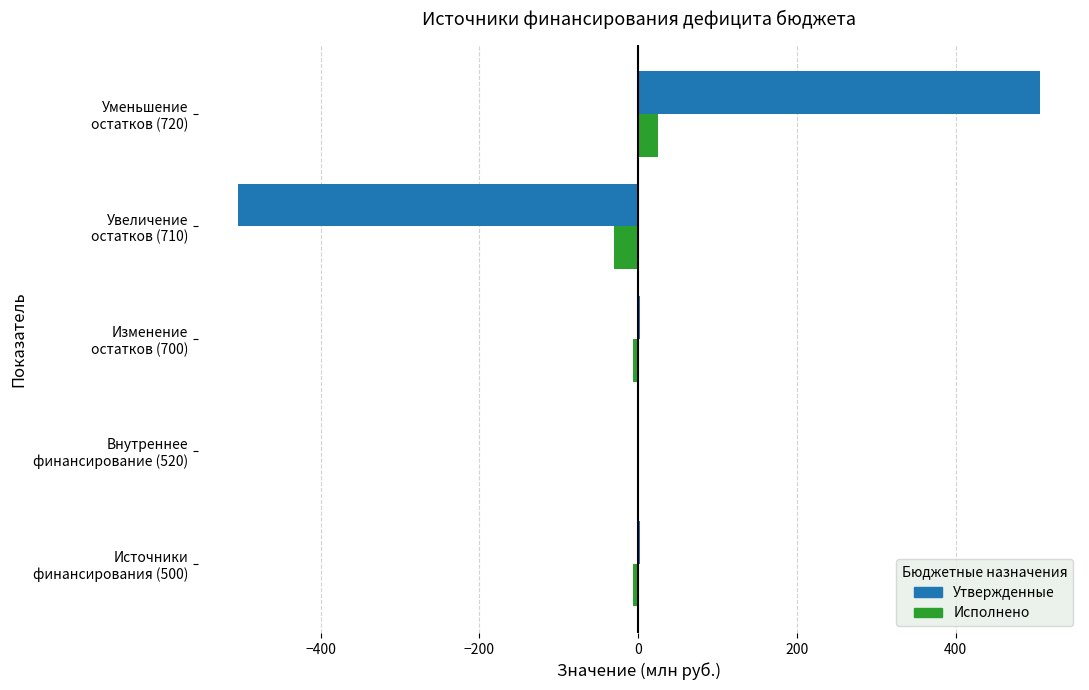

What is the sum of all Утвержденные values?

5.2